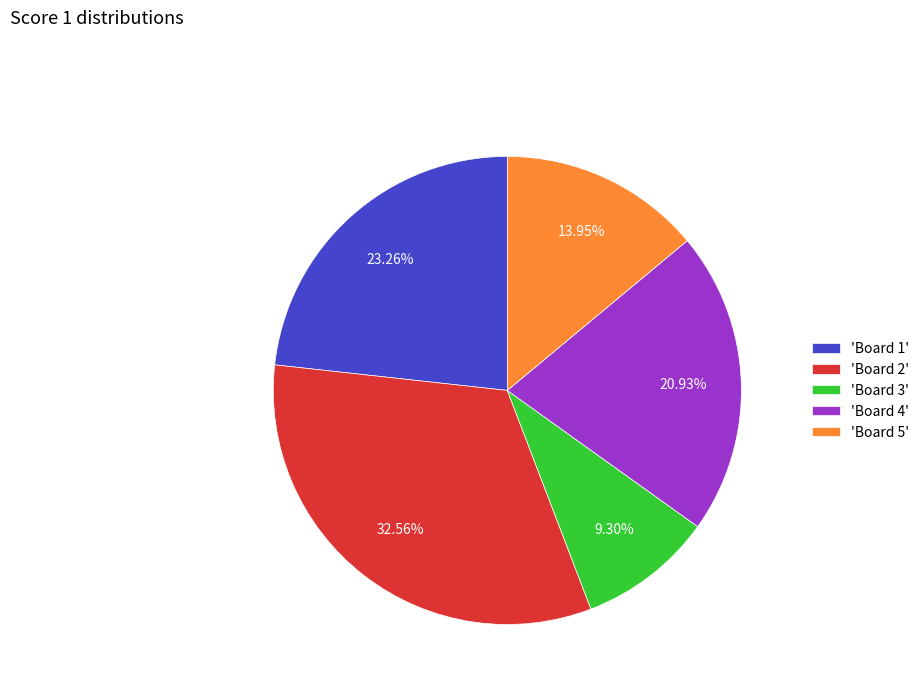

To the nearest percent, what is the difference between the largest and smallest slice percentages?

23%